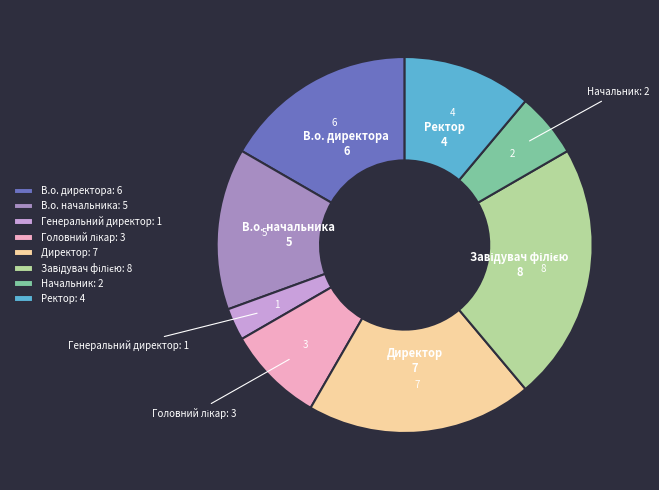

Count the number of slices in the pie.

8